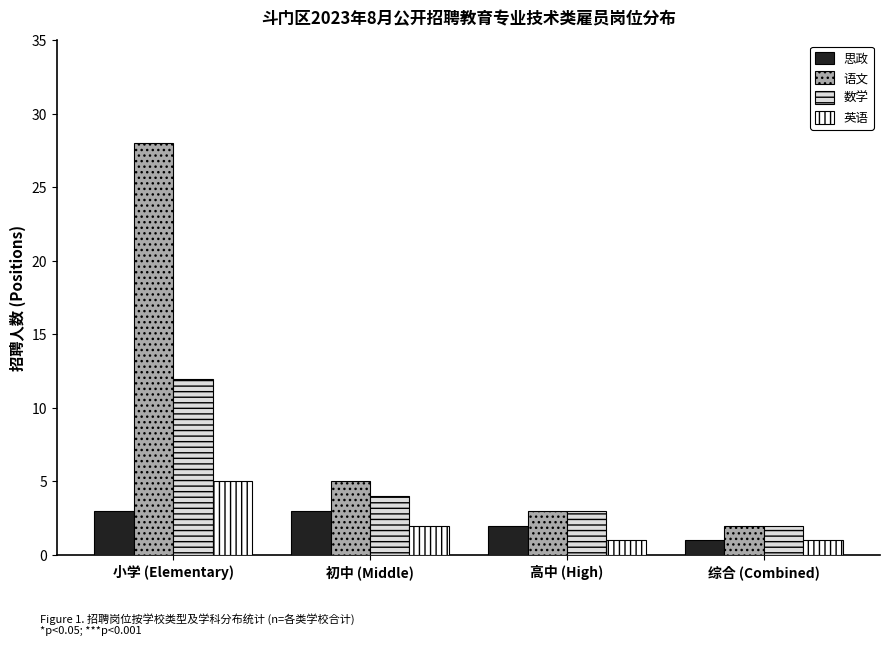

How many categories are shown in the chart?

4